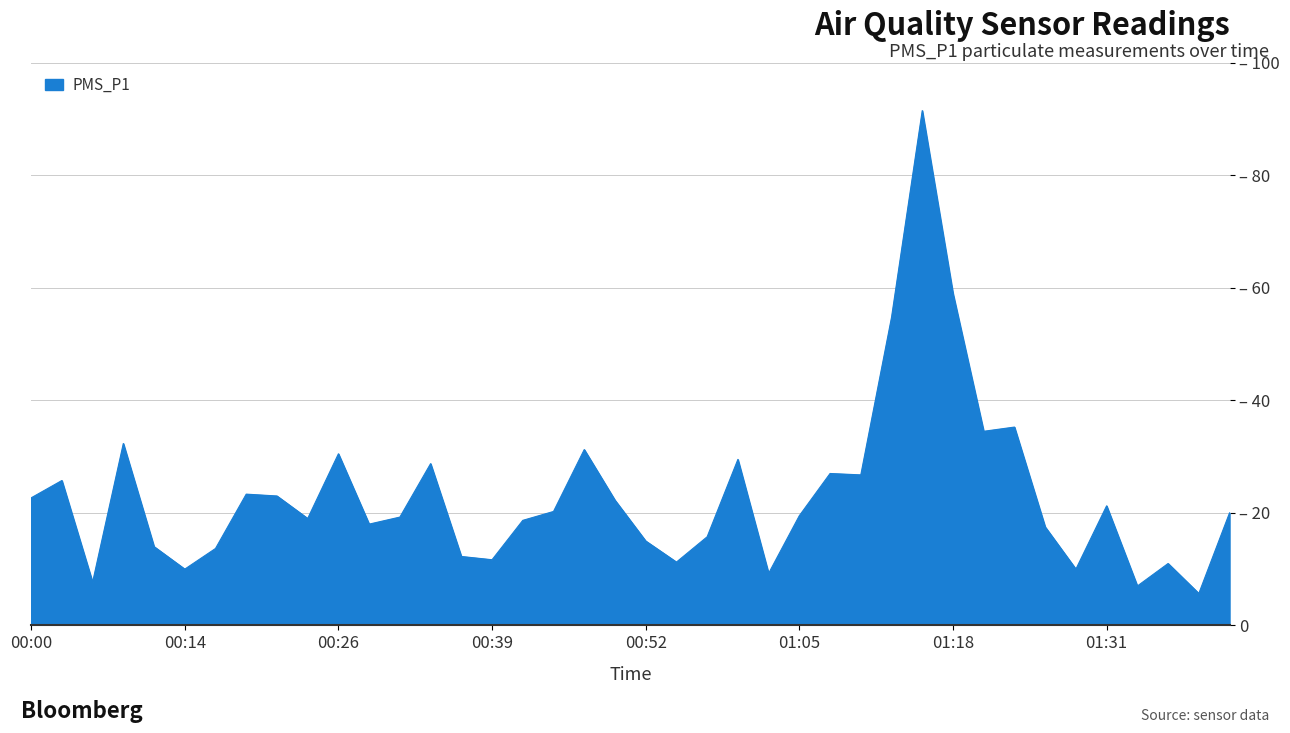

Reading left to right, extract all data points from this chart.

22.7	25.8	7.7	32.3	14.0	10.0	13.7	23.3	23.0	19.0	30.5	18.0	19.2	28.8	12.2	11.7	18.7	20.2	31.2	22.2	15.0	11.2	15.8	29.5	9.2	19.5	27.0	26.8	54.8	91.5	59.0	34.5	35.2	17.5	10.0	21.2	7.0	11.0	5.7	20.0